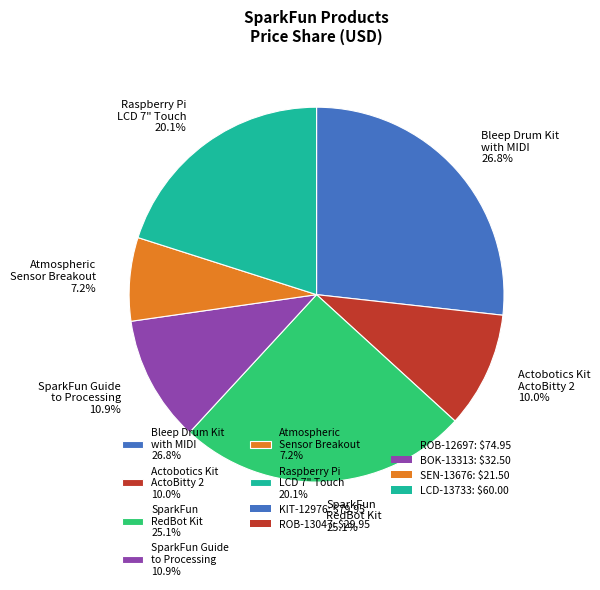

What is the smallest slice in the pie chart?

Atmospheric Sensor Breakout 7.2%